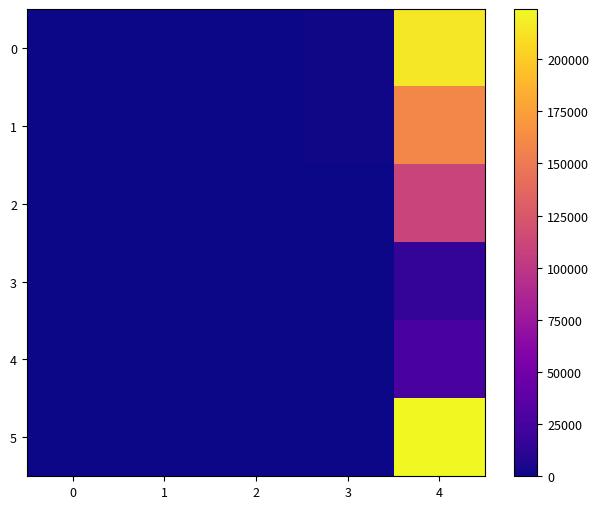

What is the total value across all series at 4?

749970